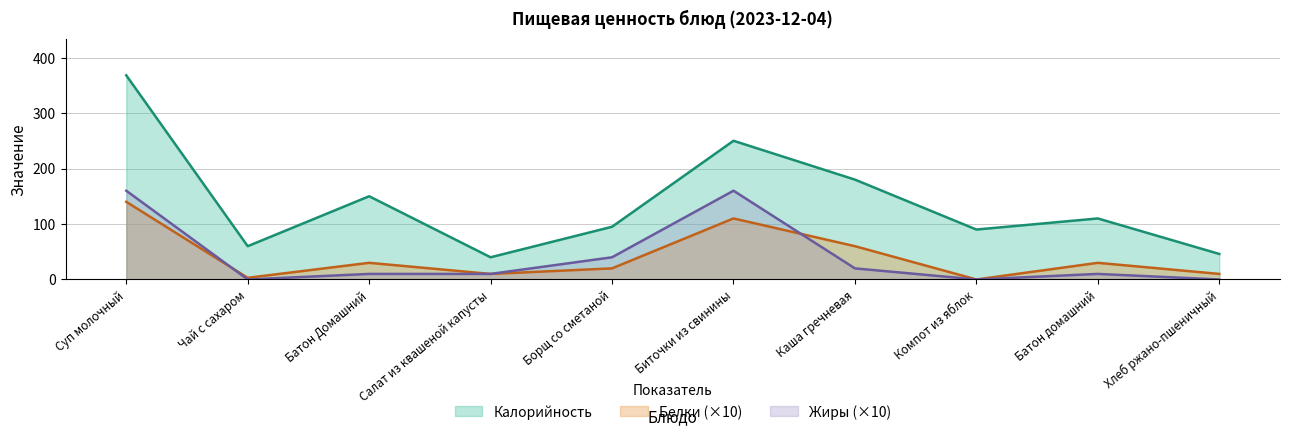

Which series has the largest total across all categories?

Калорийность